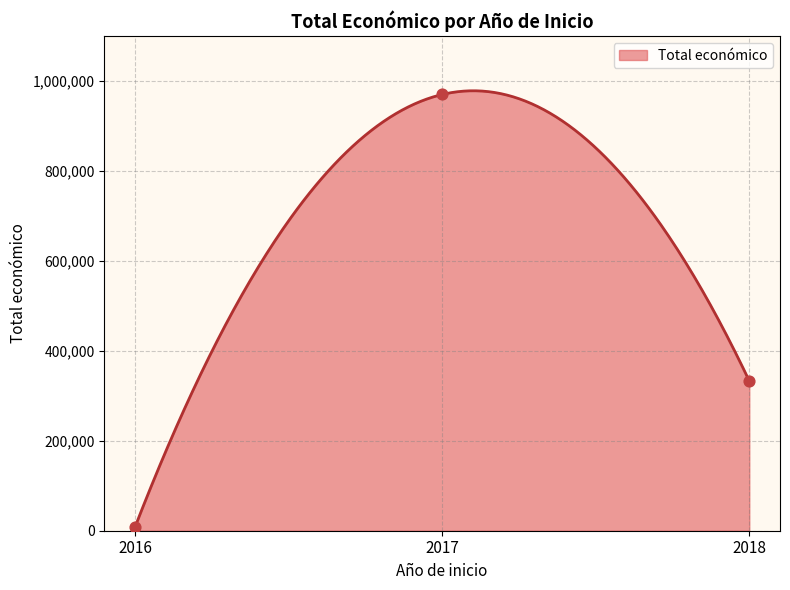

Approximately how many times larger is the value at 2018 compared to 2016?

41.6